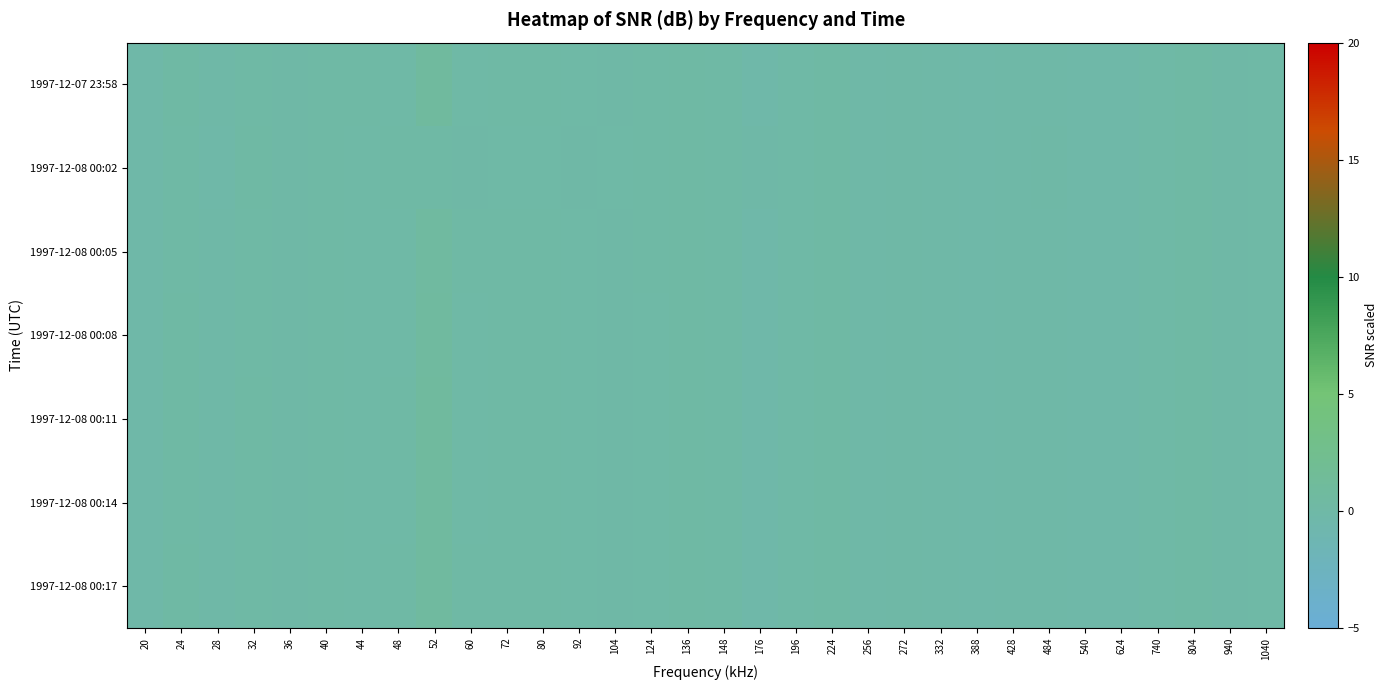

Which category has the lowest value across all series?

176